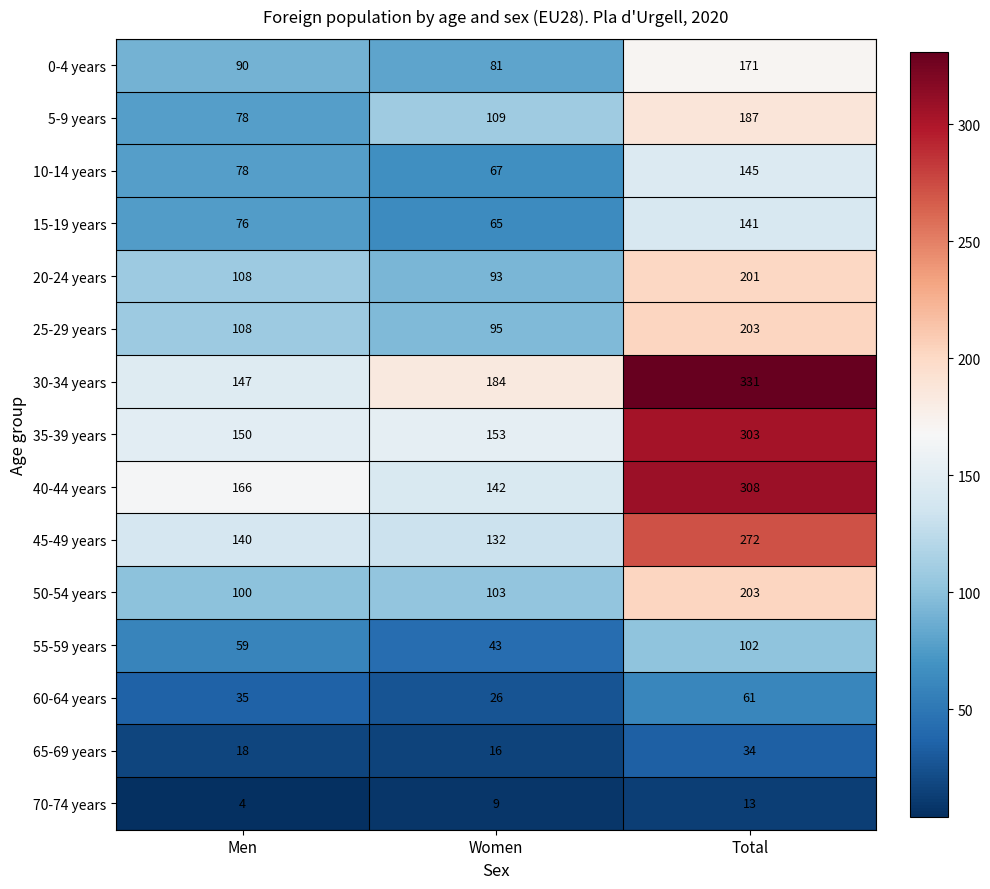

Which series has the largest total across all categories?

30-34 years